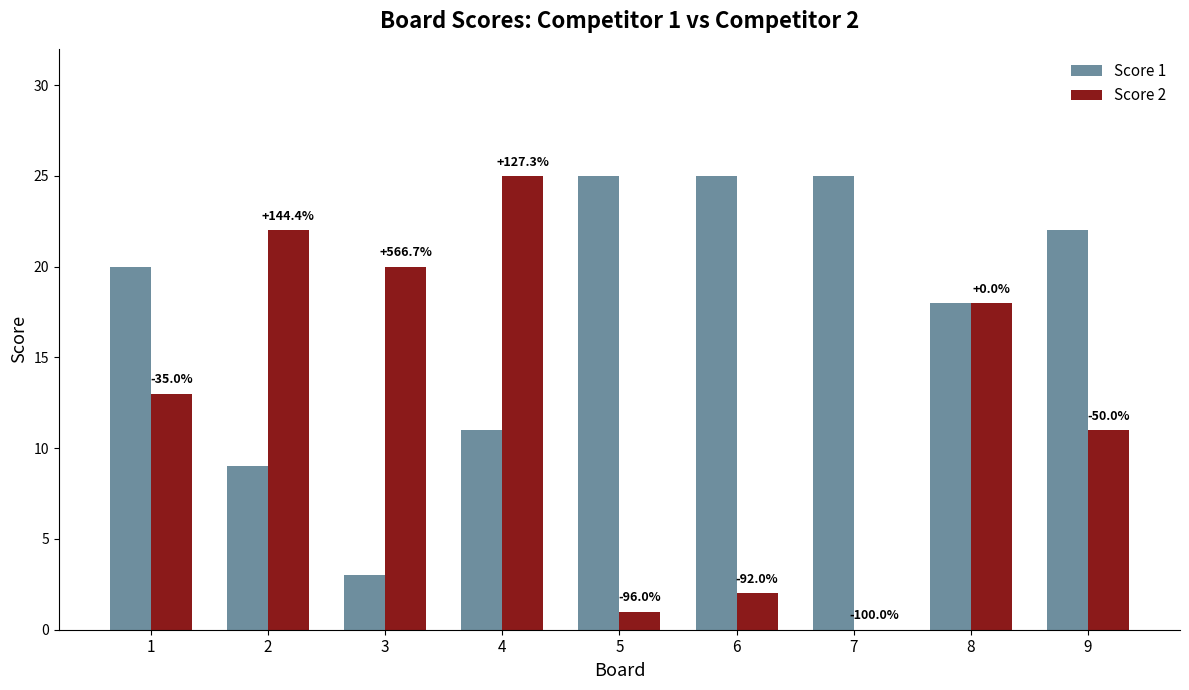

How many groups of bars are there?

9